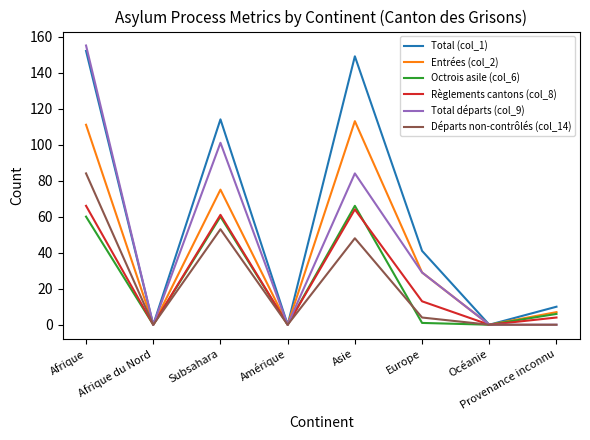

In Octrois asile (col_6), how many points are higher than both neighbors (excluding endpoints)?

2